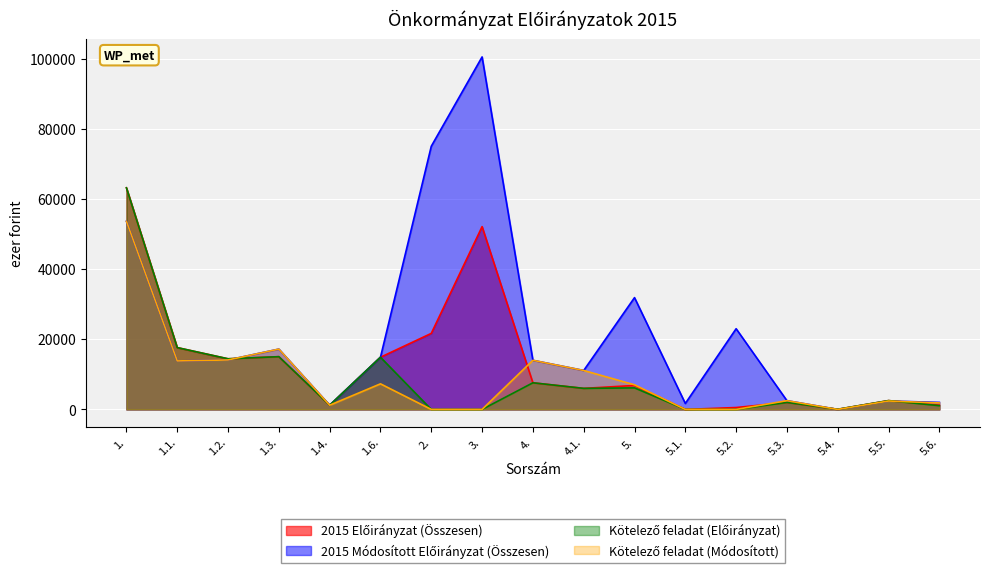

True or false: 2015 Előirányzat (Összesen) and Kötelező feladat (Előirányzat) cross at least once.

False